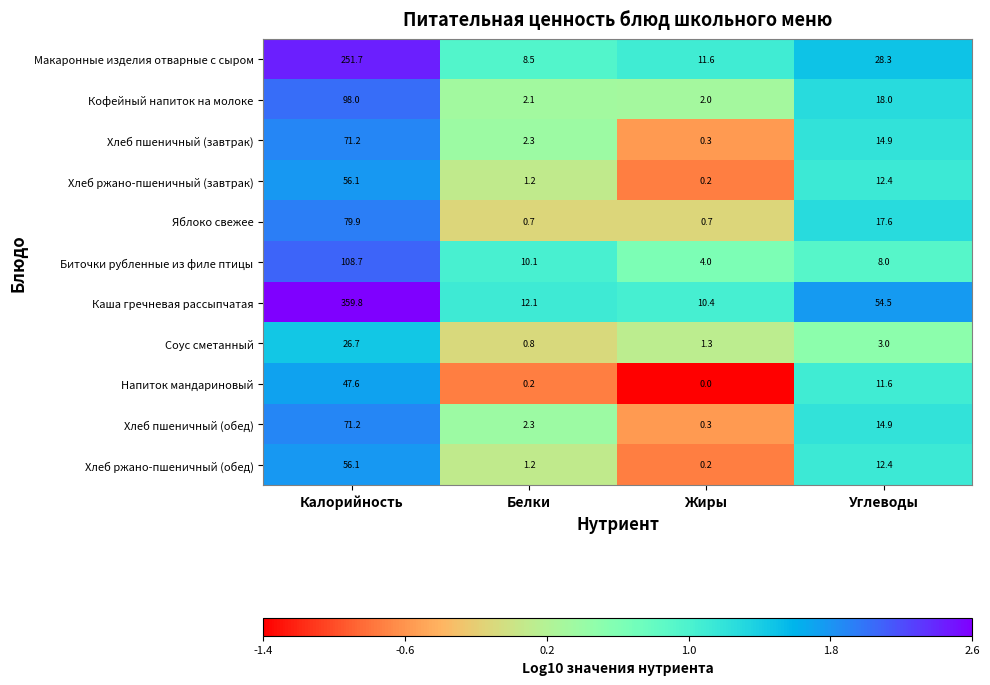

Which category has the lowest value across all series?

Жиры